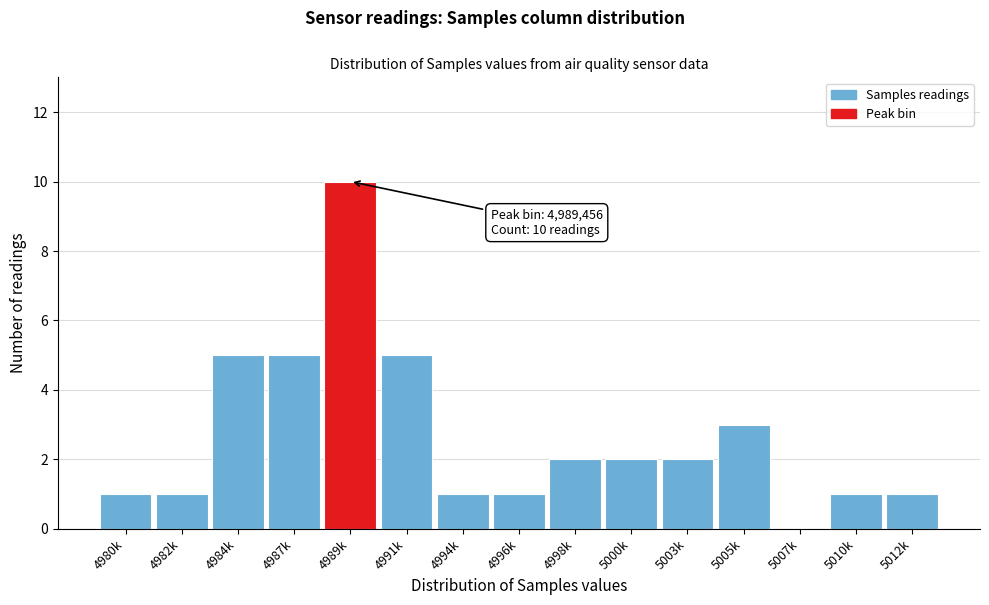

Reading right to left, transcribe all the data shown in this chart.

5012k=1	5010k=1	5007k=0	5005k=3	5003k=2	5000k=2	4998k=2	4996k=1	4994k=1	4991k=5	4989k=10	4987k=5	4984k=5	4982k=1	4980k=1